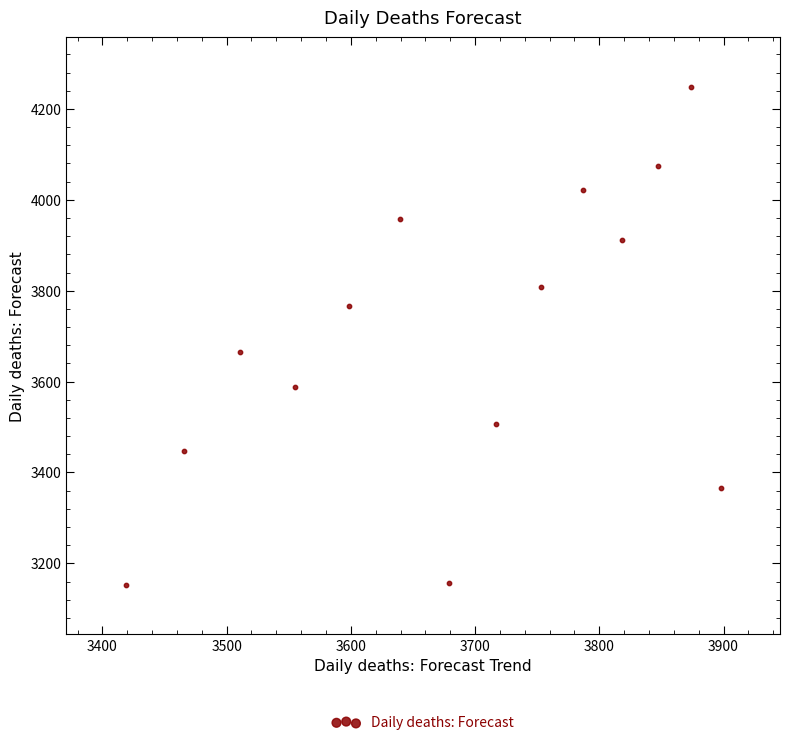

What Y value in the scatter plot is closest to 3700?

3665